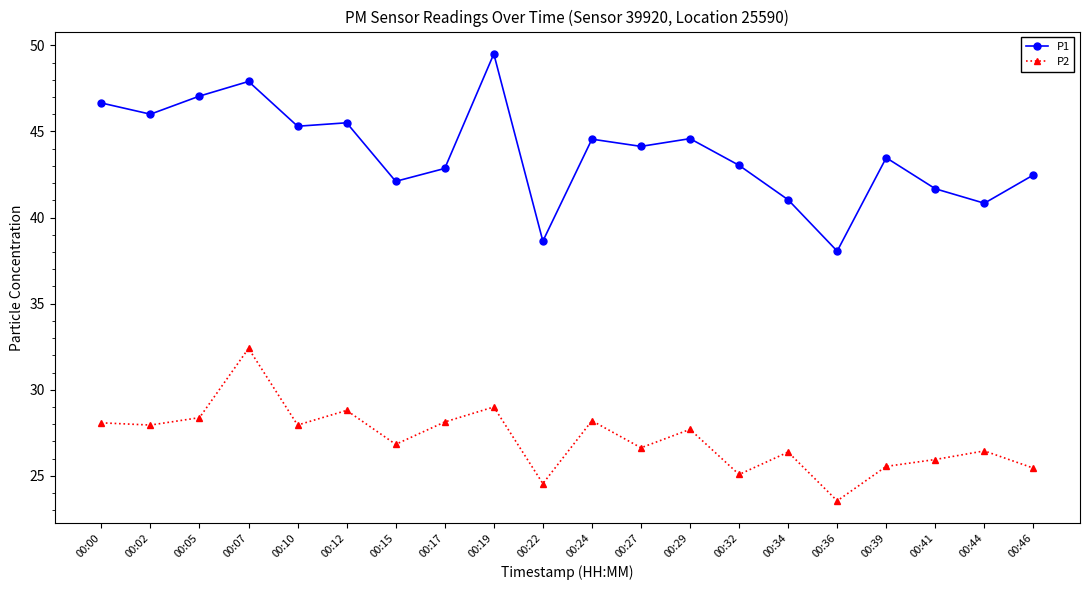

Does the chart have visible grid lines?

No